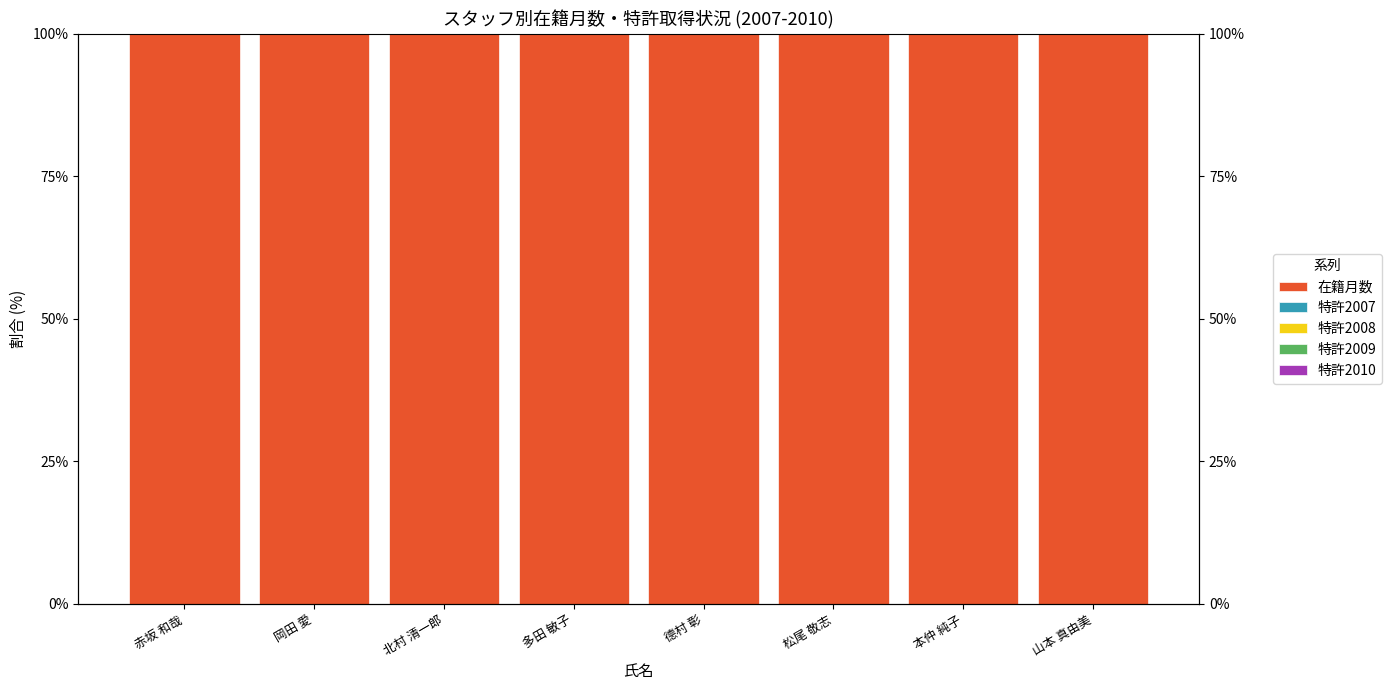

What is the spread (max minus min) of values at 本仲 純子?

100